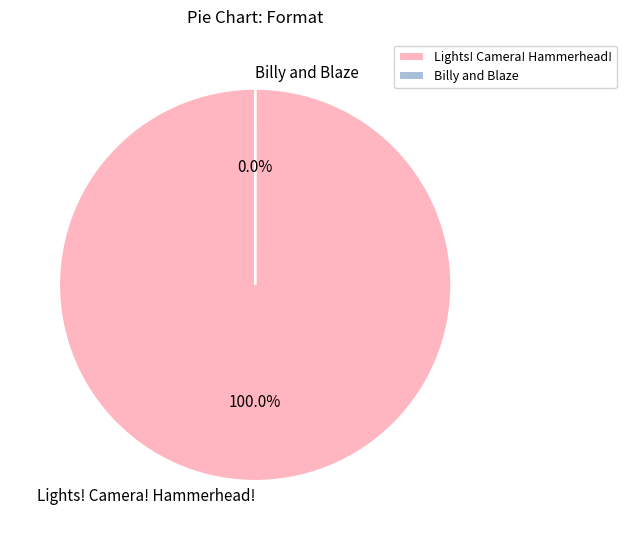

To the nearest percent, what is the difference between the Billy and Blaze and Lights! Camera! Hammerhead! slice percentages?

100%